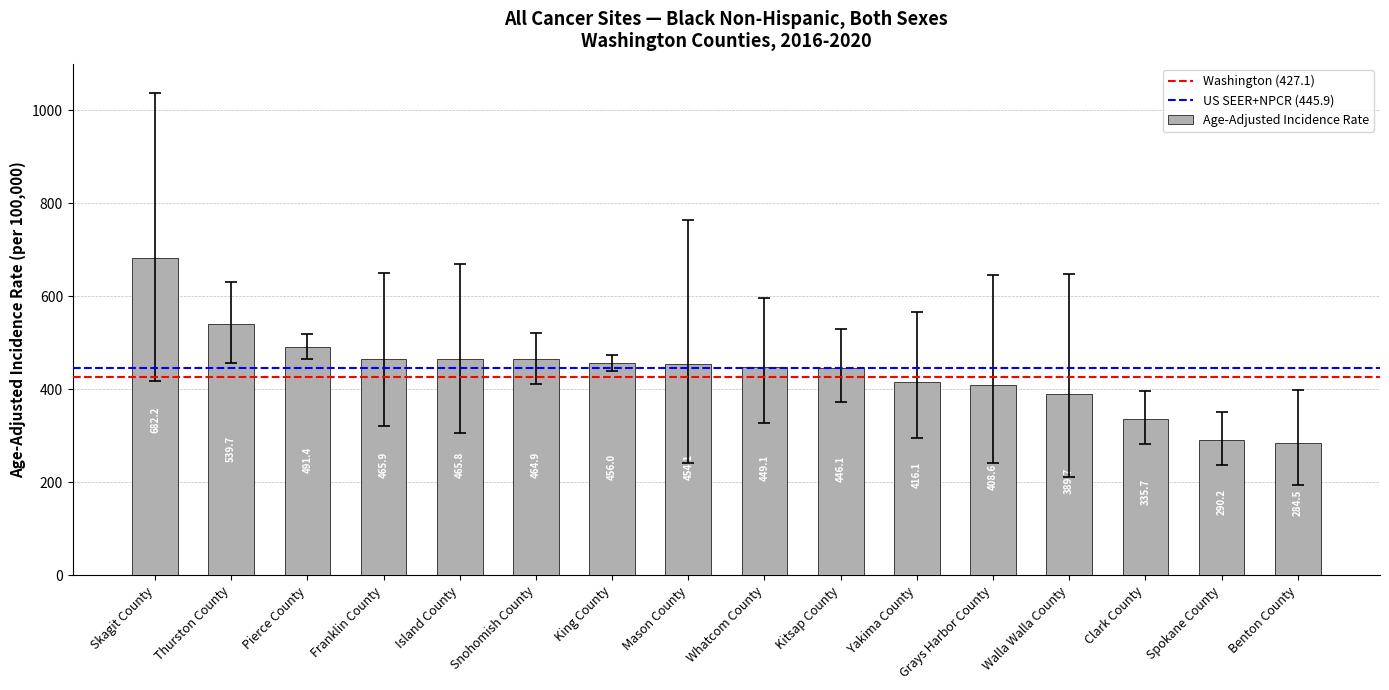

Count the number of data series in this chart.

1